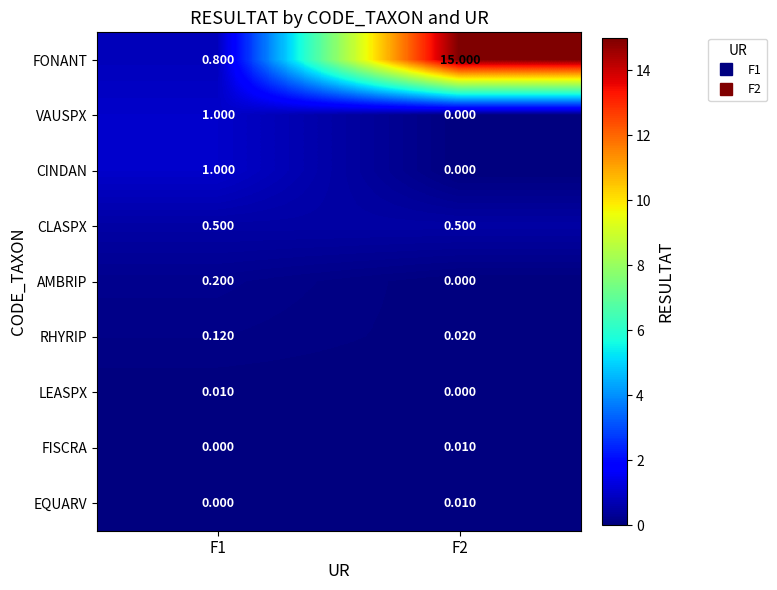

Between F1 and F2, which series saw the biggest shift?

FONANT